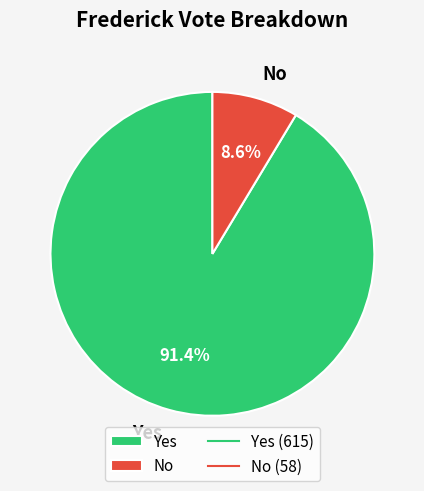

What percentage is the No slice, to the nearest percent?

9%